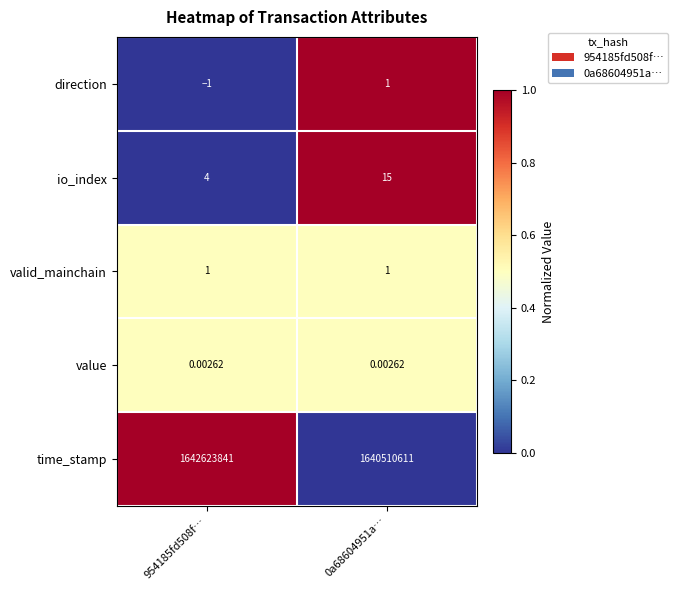

Which series has the widest spread of values?

time_stamp